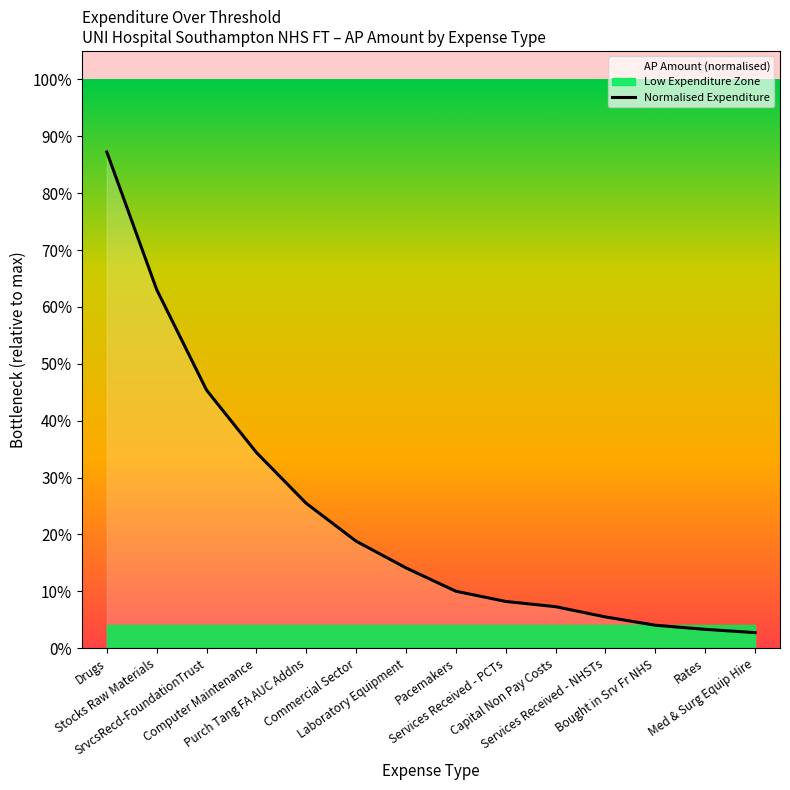

Is it true that the value at Capital Non Pay Costs is 0.1?

True